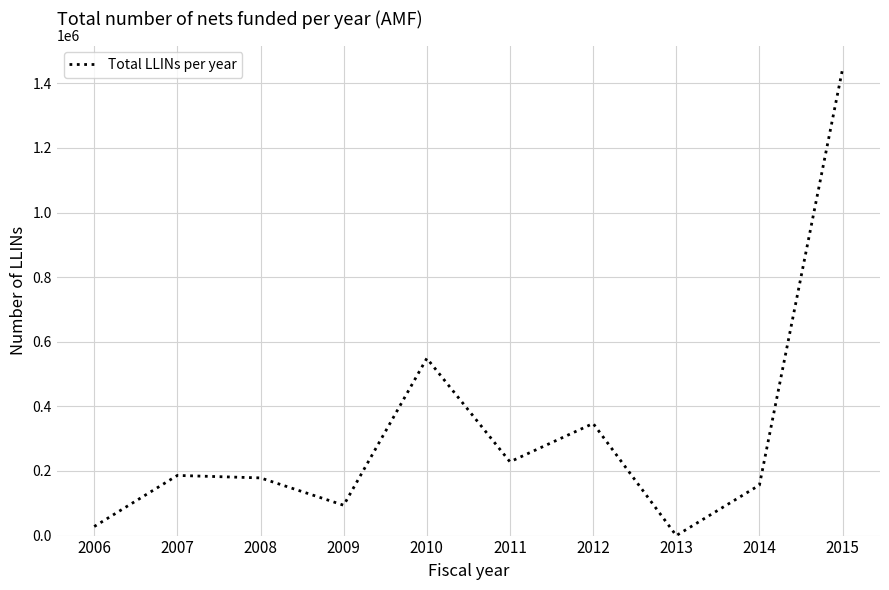

Which label corresponds to the largest value in the chart?

2015